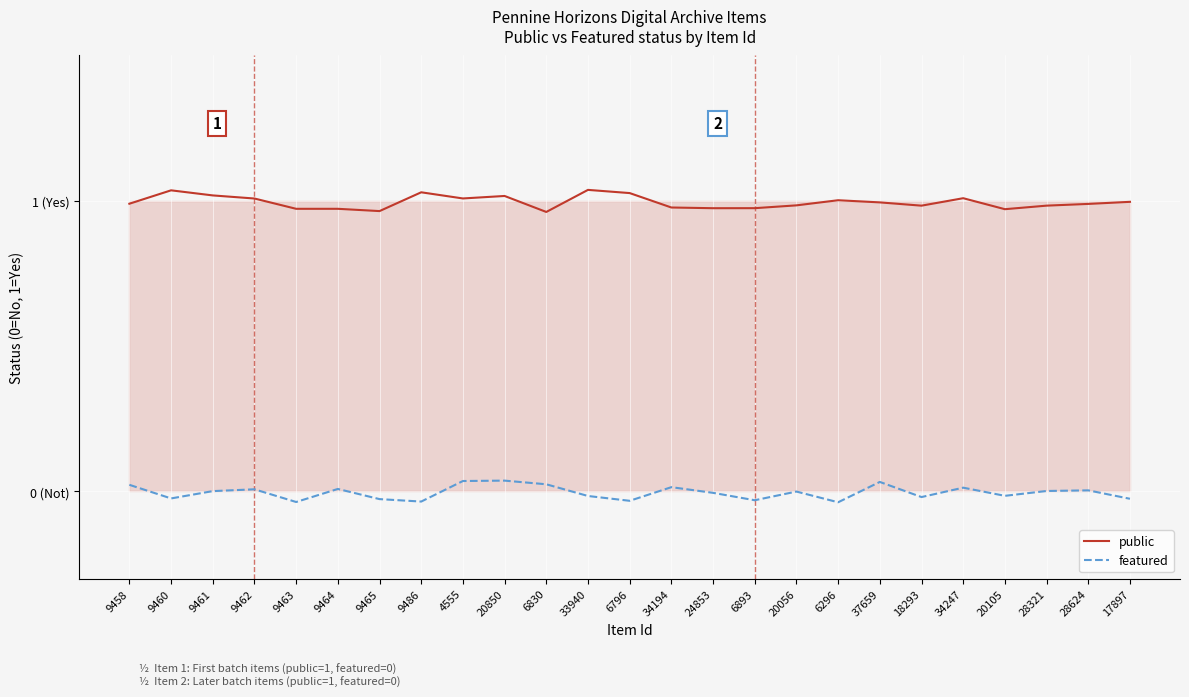

True or false: featured and public cross at least once.

False